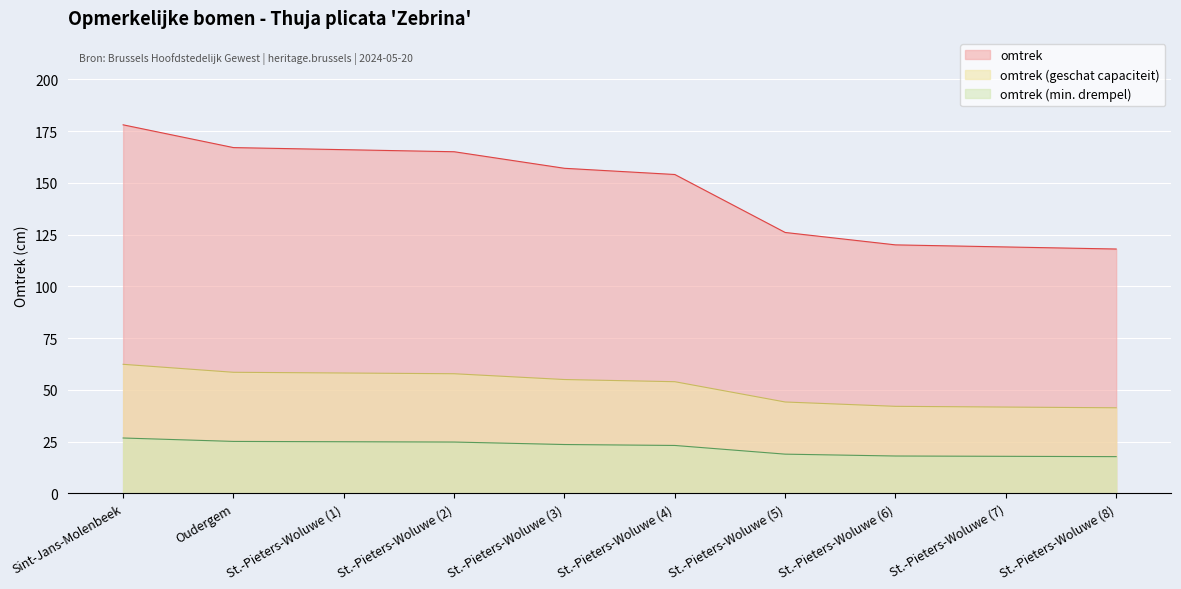

How many values are below 157?

5